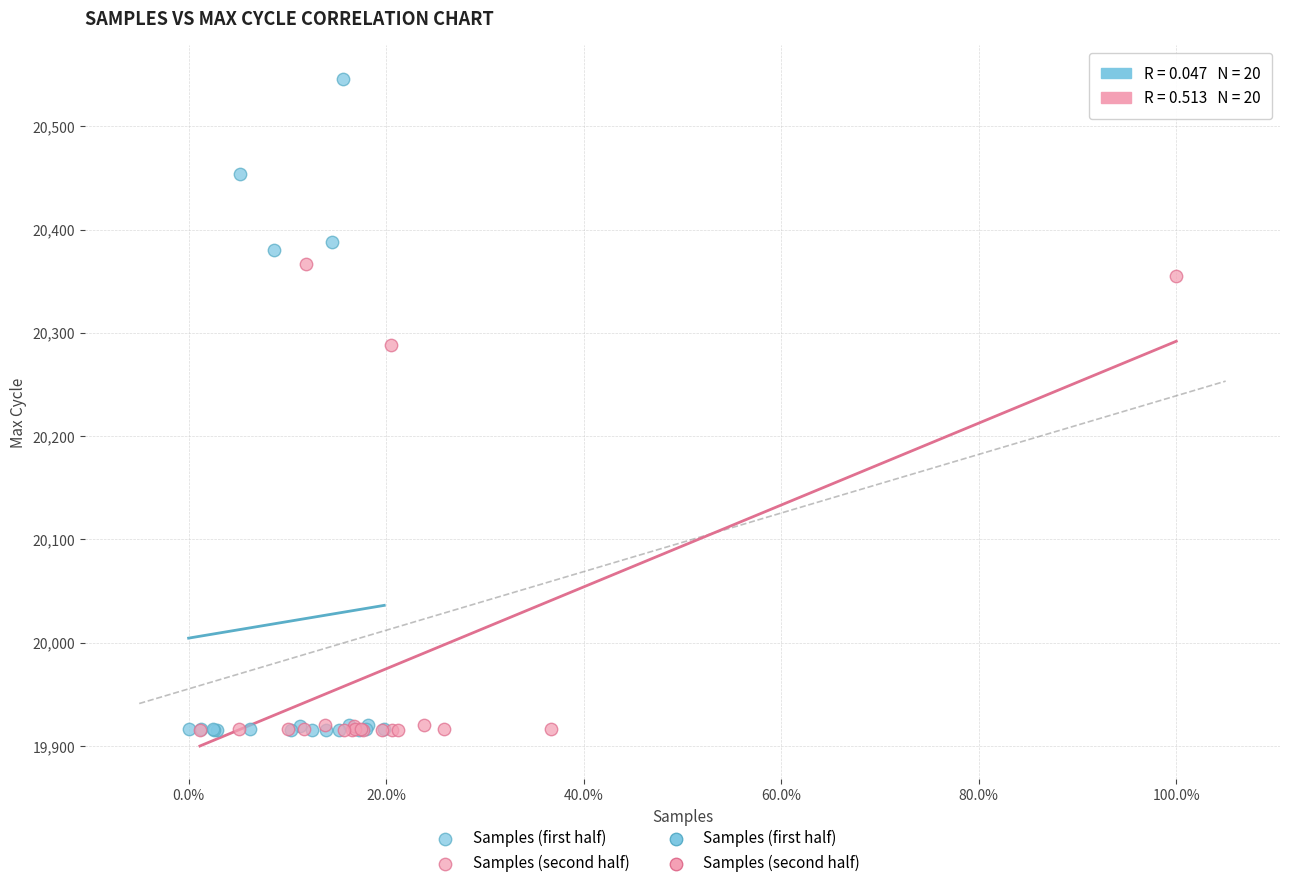

Which series contains the highest Y value?

Samples (first half)